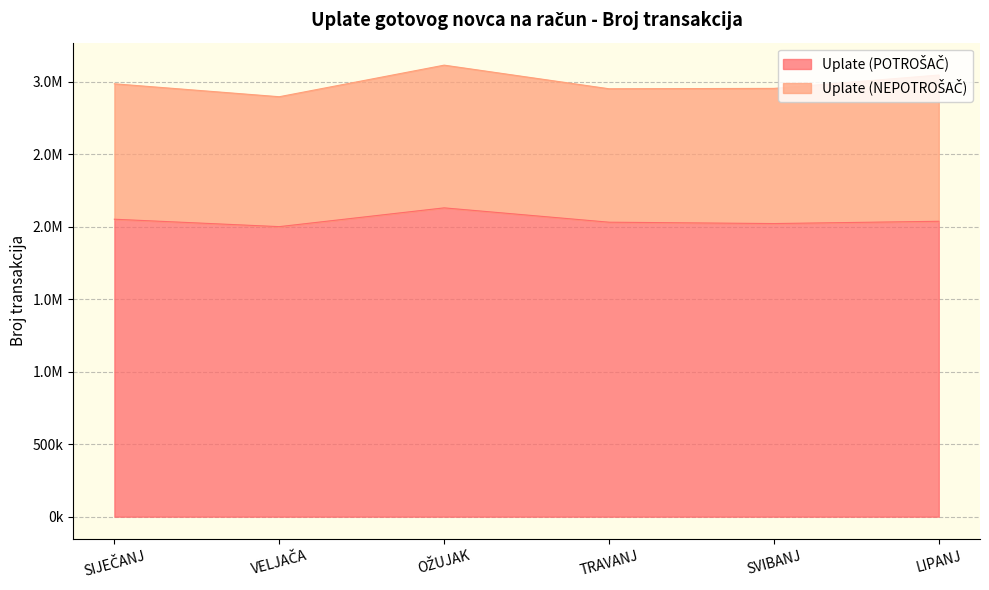

At which label is the value closest to 2064471?

SIJEČANJ